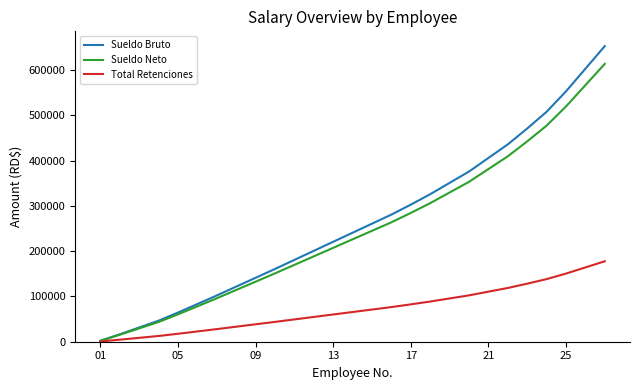

List the series in order of their peak value, lowest first.

Total Retenciones, Sueldo Neto, Sueldo Bruto